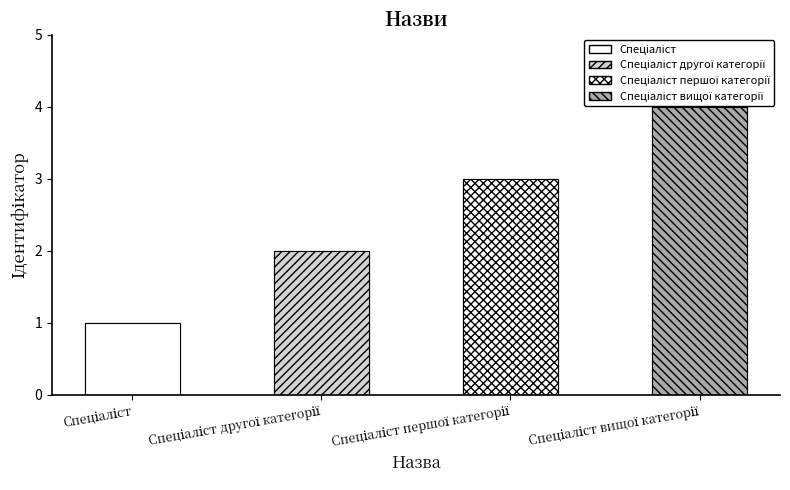

Reading left to right, extract all data points from this chart.

1	2	3	4